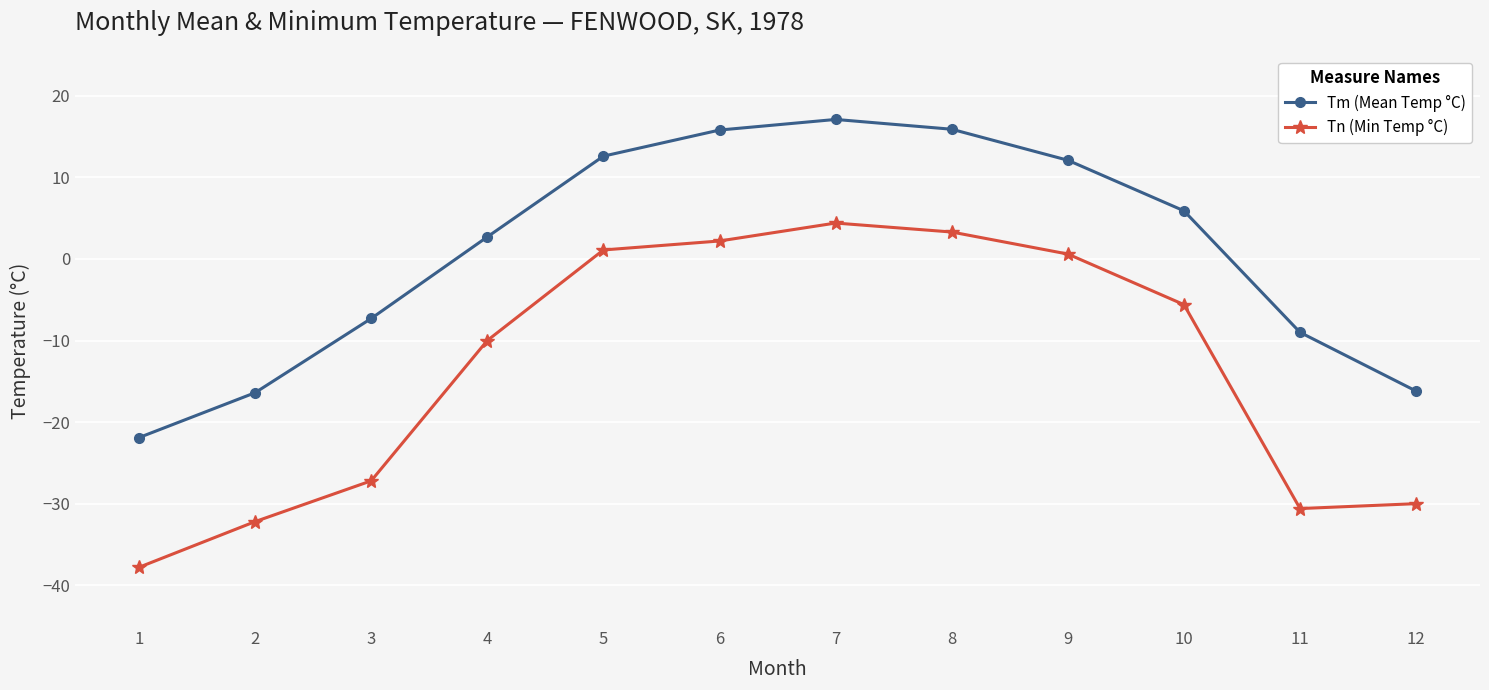

Which series has the largest total across all categories?

Tm (Mean Temp °C)